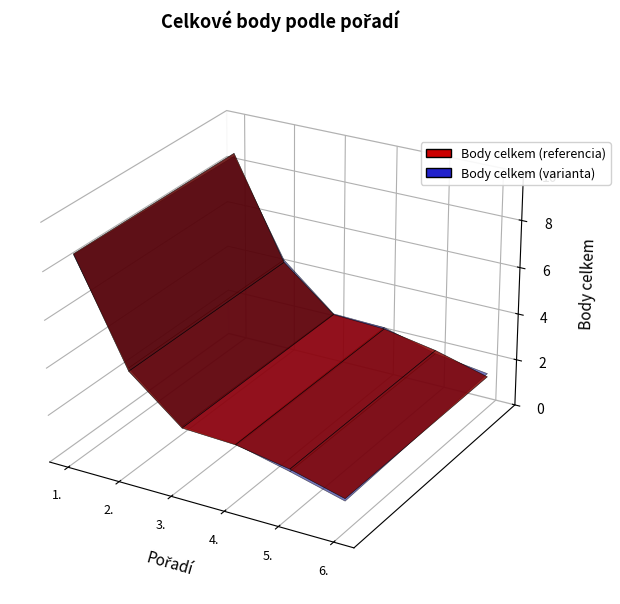

Reading right to left, transcribe all the data shown in this chart.

1.4	2.0	2.4	2.5	4.3	8.6